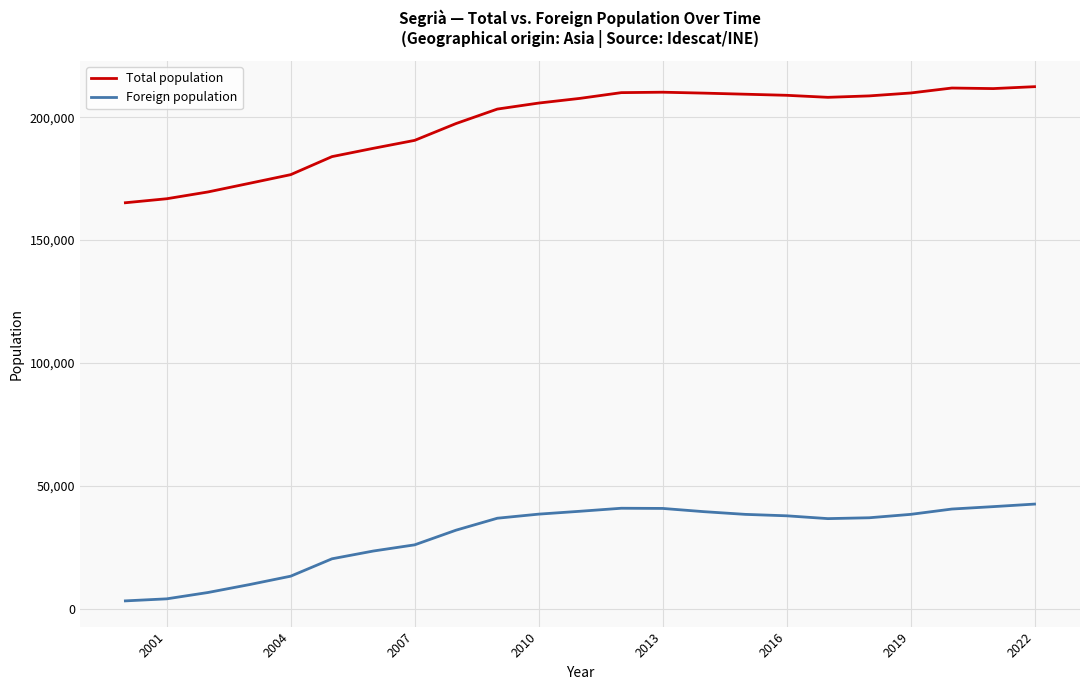

True or false: Total population and Foreign population intersect in this chart.

False